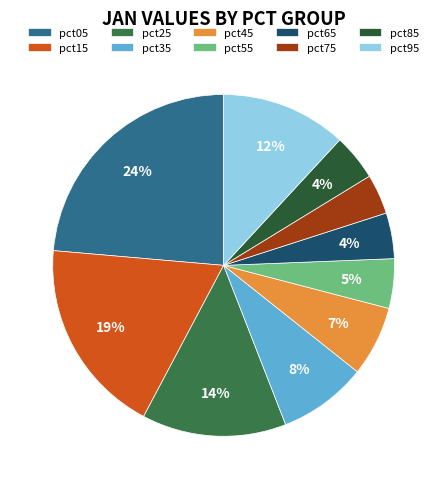

Which category has the biggest portion of the pie?

pct05